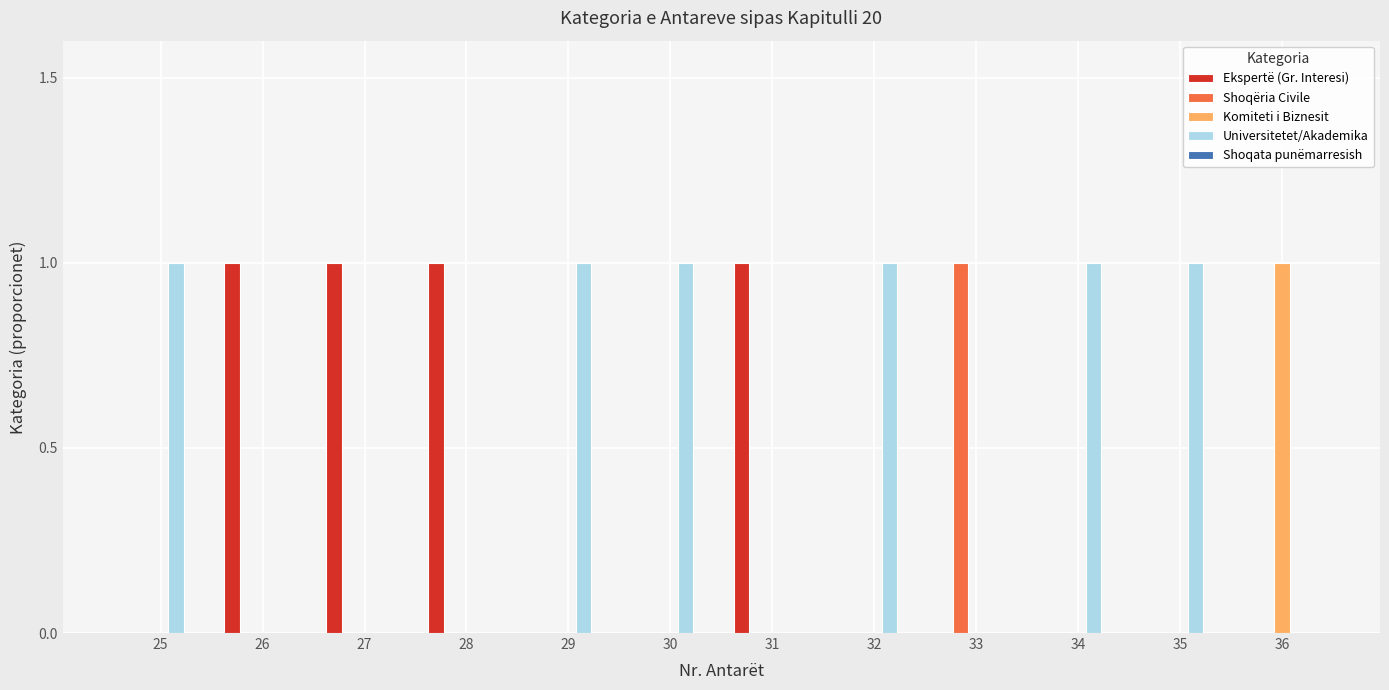

At which label does Komiteti i Biznesit reach its peak?

36